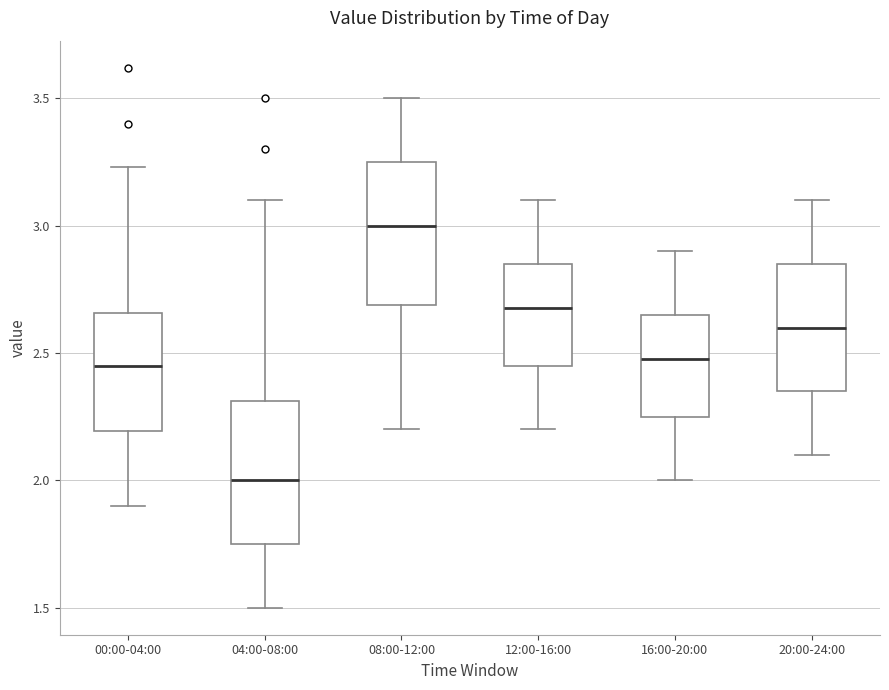

Where is the lower edge of the box for 16:00-20:00 on the y-axis? The values are not printed on the chart, so give them approximately, as read against the axis.

2.25